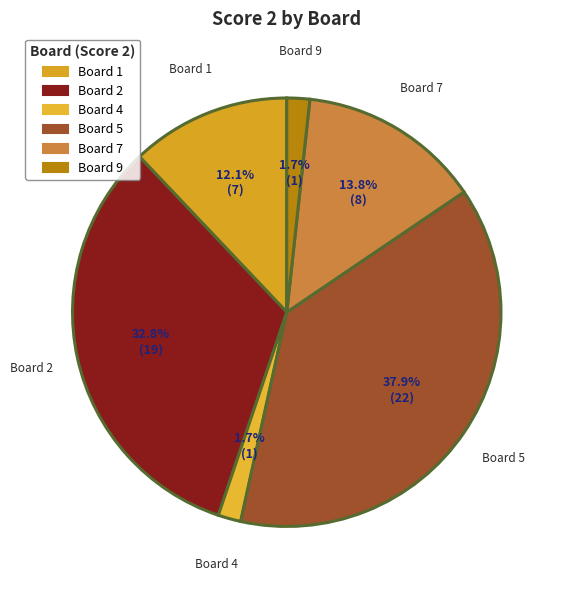

Does any single category account for the majority?

No